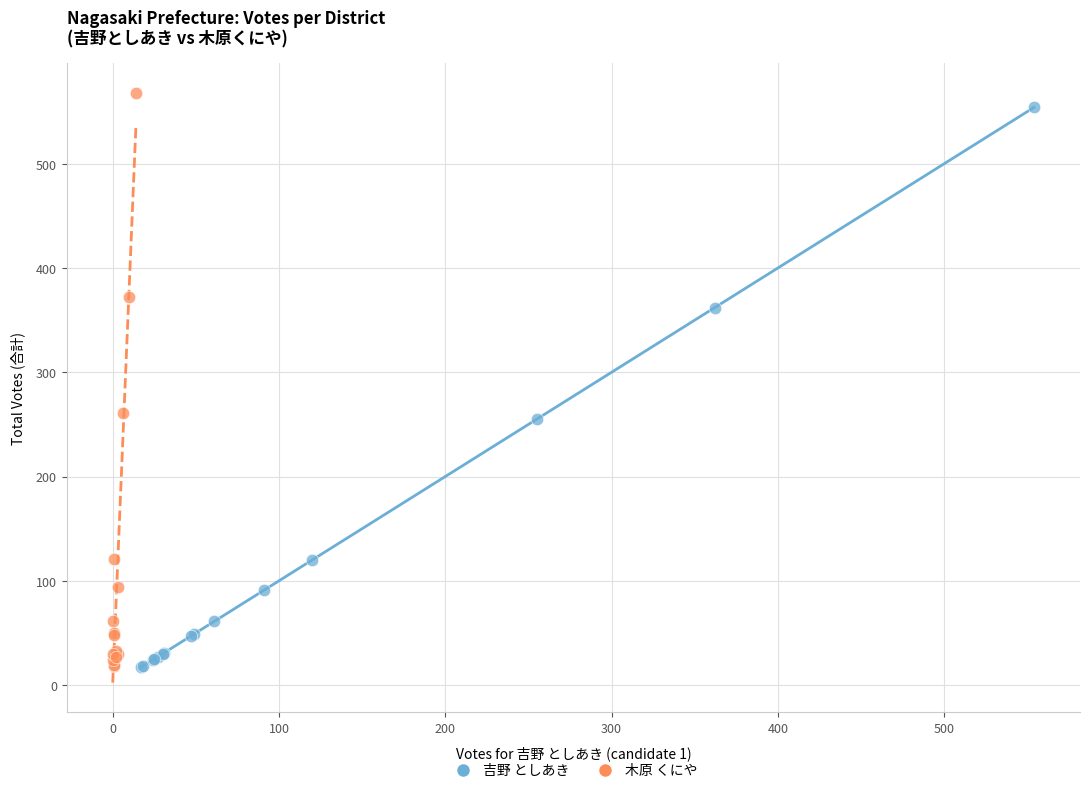

Which series has the largest Y range (max minus min)?

木原 くにや